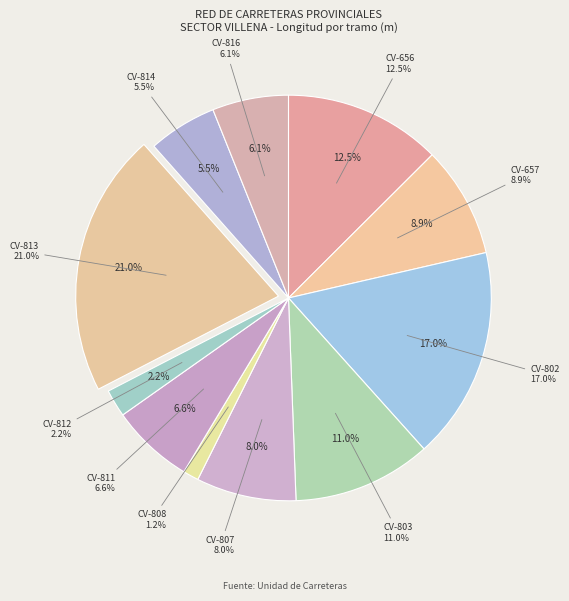

Is there any slice that represents more than half of the pie?

No